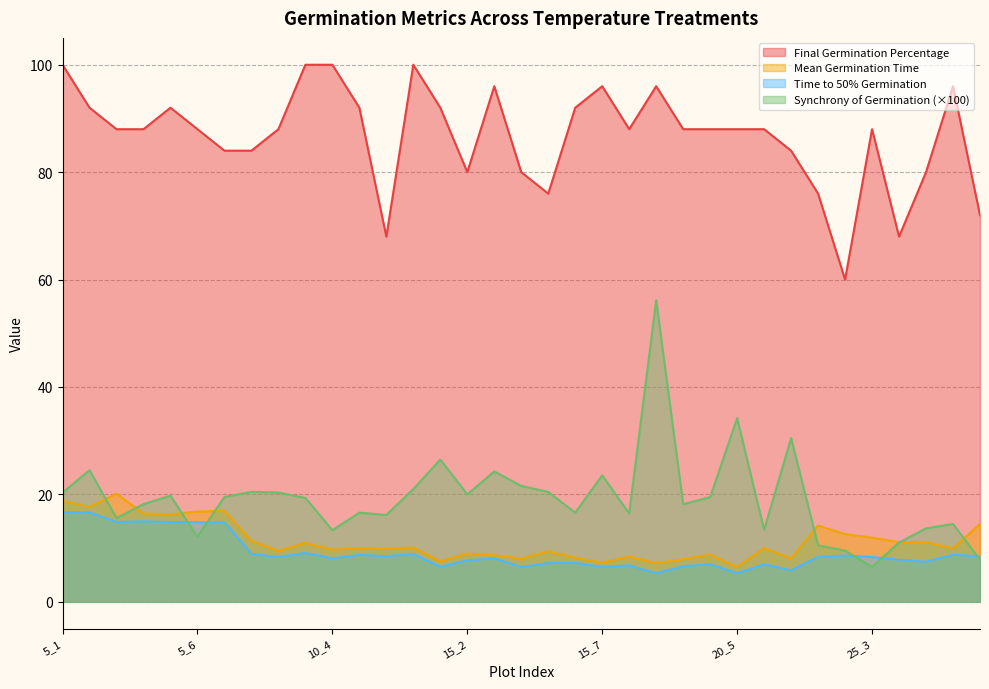

What is the maximum value shown in the chart?

100.0